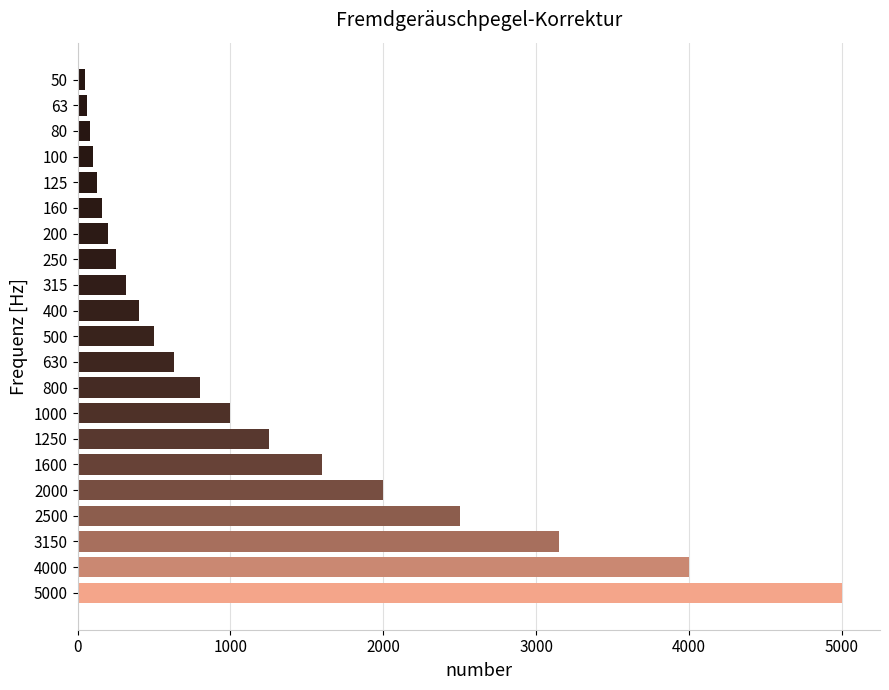

What is the average value?

1151